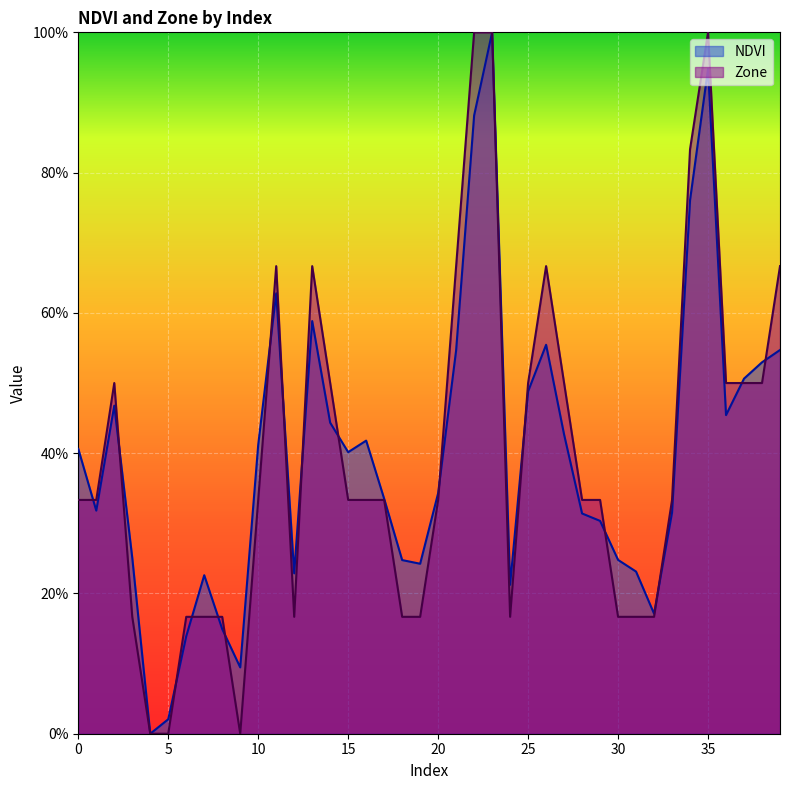

Between which two adjacent categories do Zone and NDVI first intersect?

0 and 1